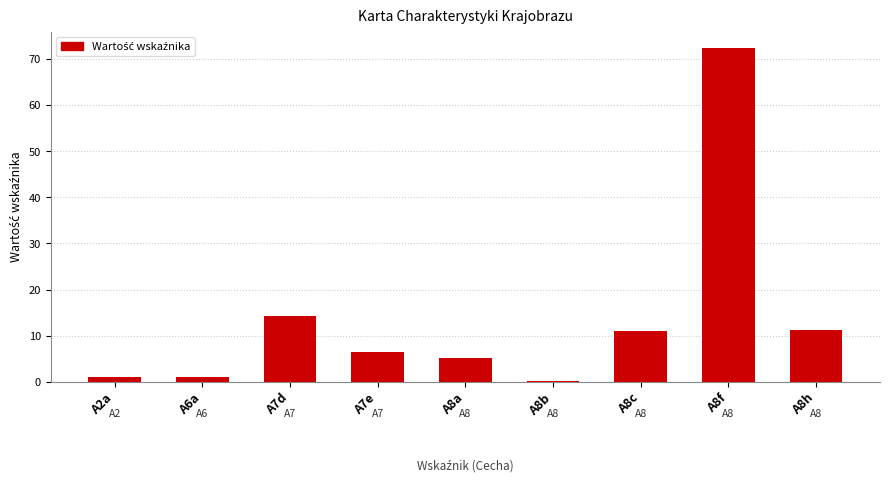

What is the difference between the maximum and second lowest values?

71.3